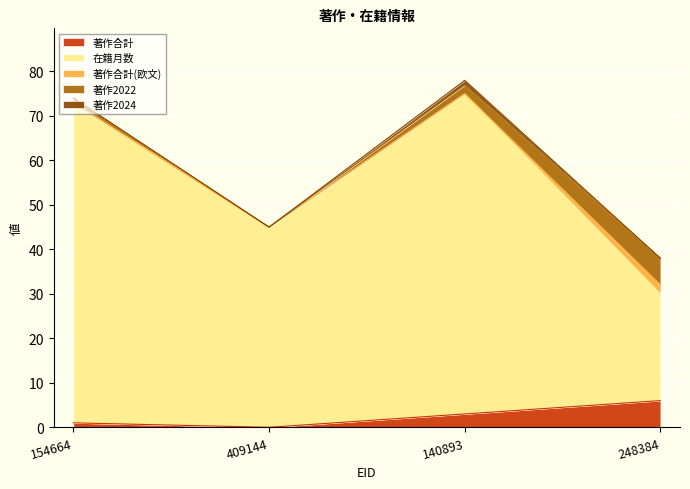

What is the value of the 在籍月数 point at the 2nd from the left?

45